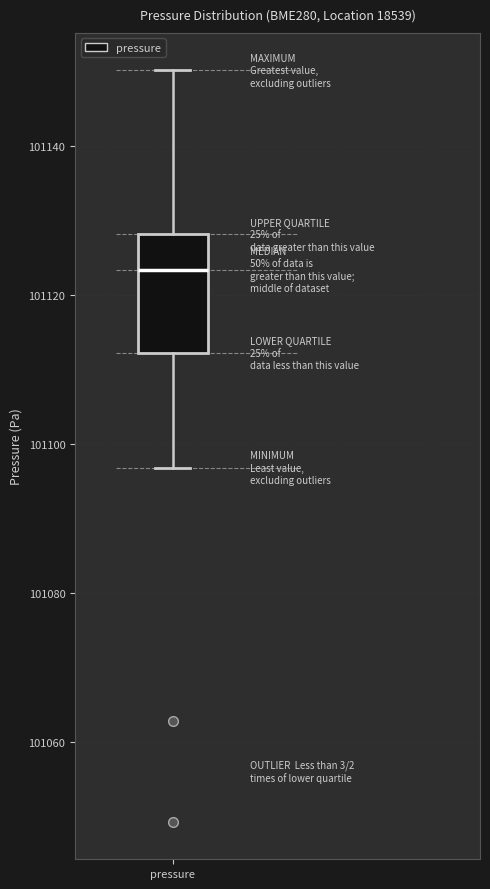

Read this box plot against the y-axis: the position of the median line, the range covered by the box, and the ends of both whiskers. The values are not printed on the chart, so give them approximately, as read against the axis.

median 101124, box 101112 to 101128, whiskers 101096 to 101150